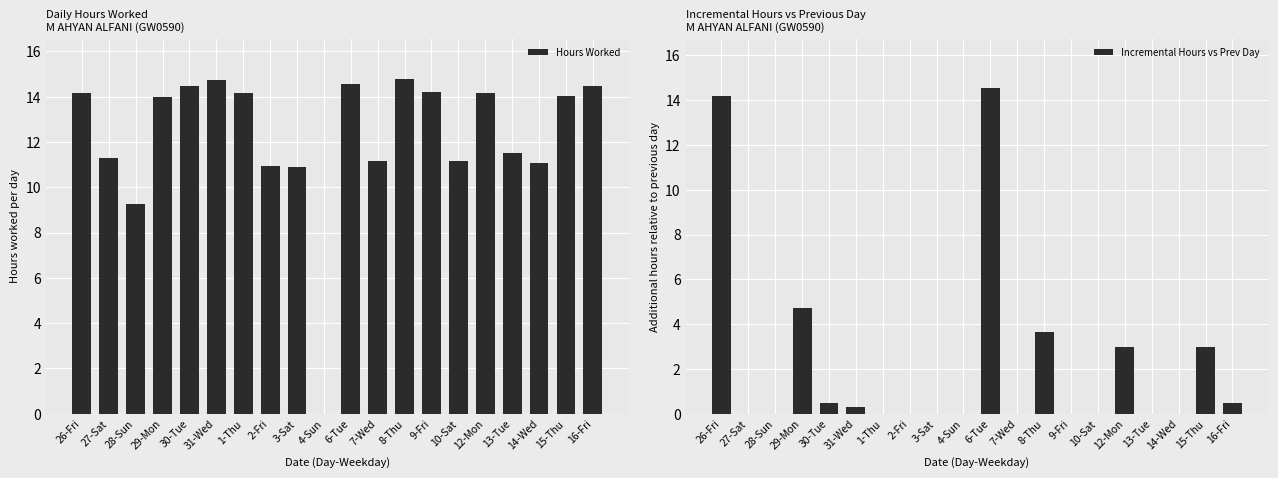

Is it true that Incremental Hours vs Prev Day equals 0.0 at 10-Sat?

True